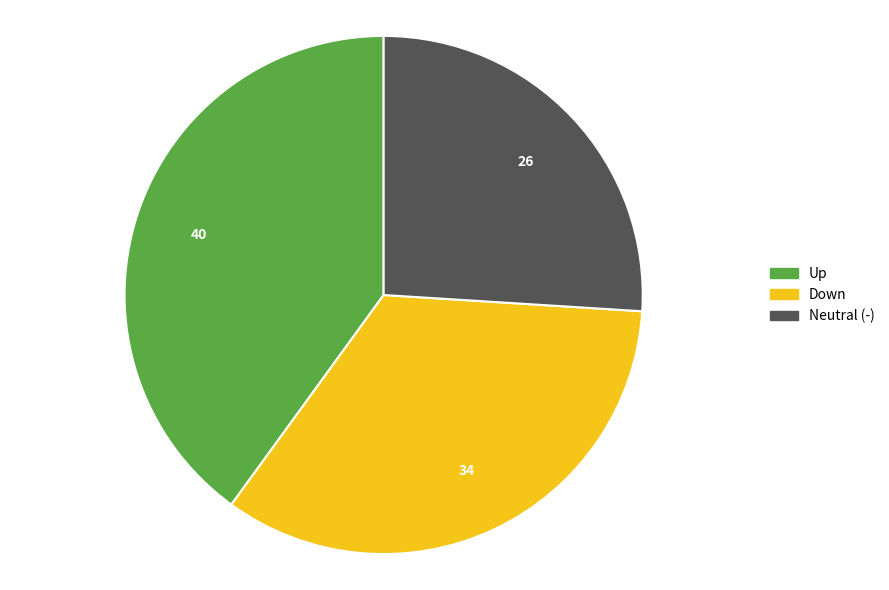

Is there a majority slice in this chart?

No